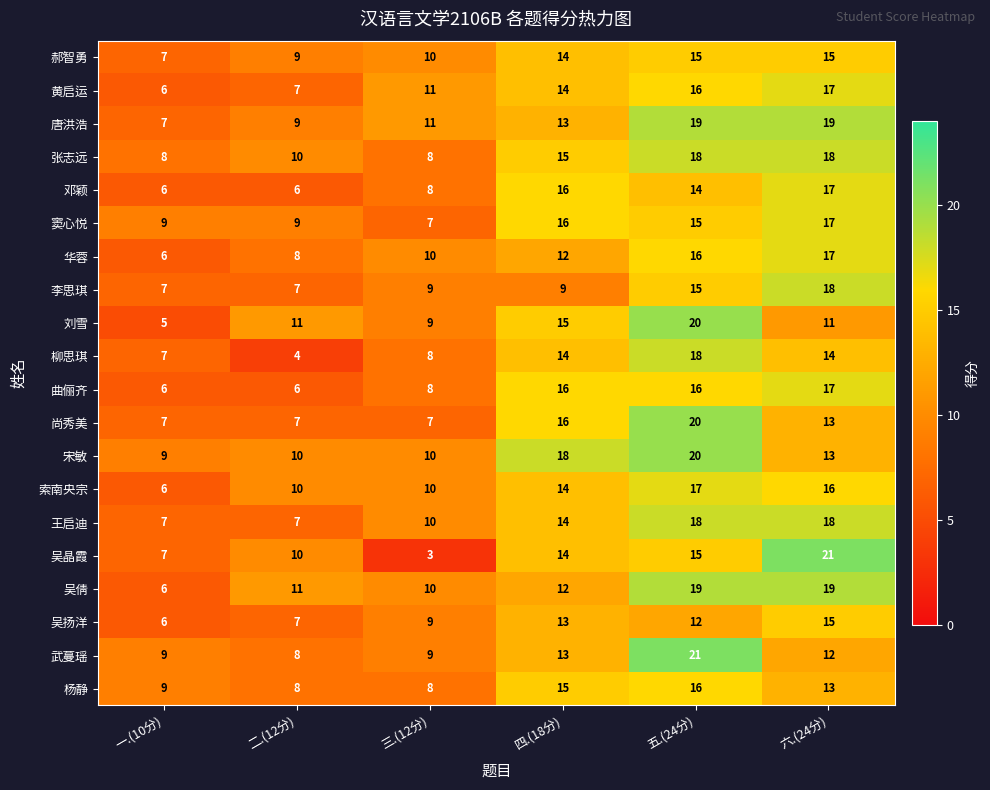

What is the average value of the 刘雪 series?

12